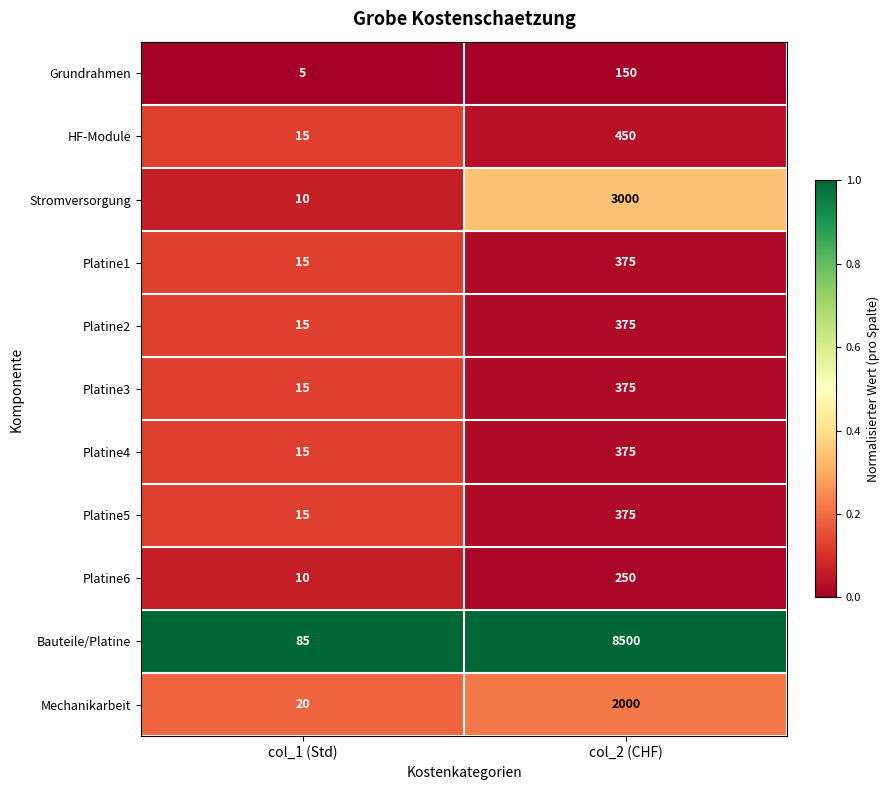

True or false: Mechanikarbeit has a value of 2000 at col_2 (CHF).

True